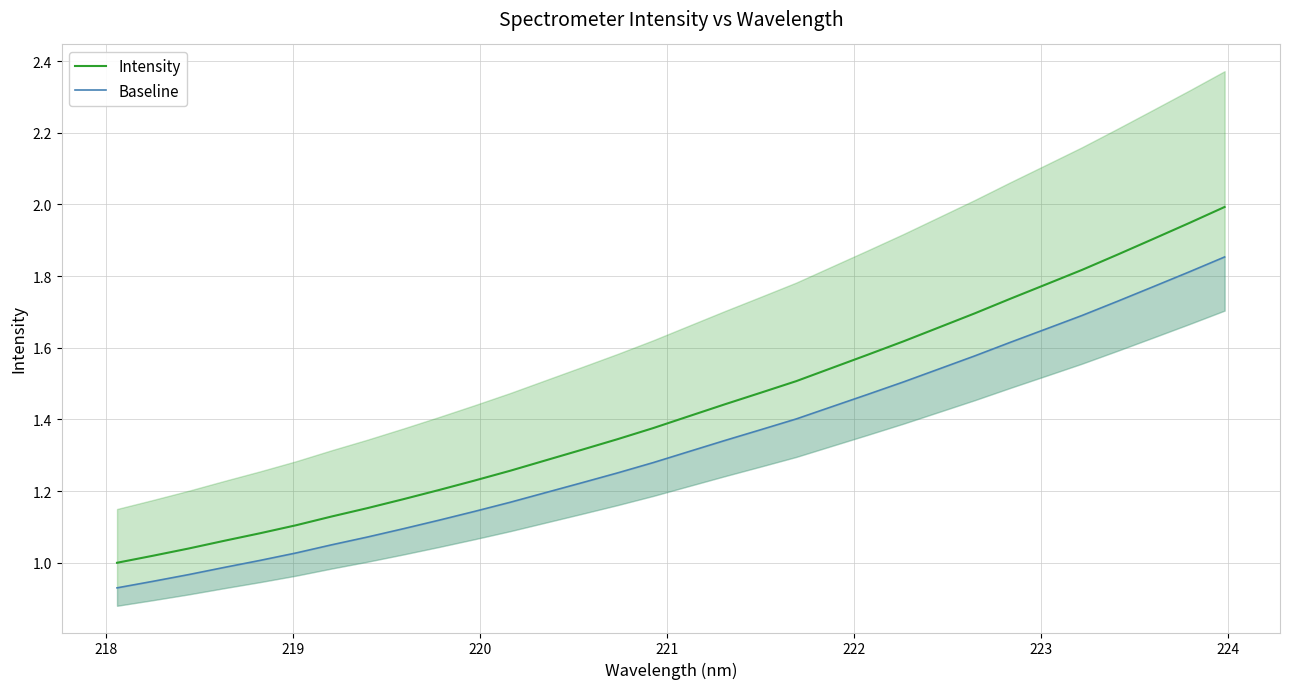

What is the value of the Intensity point at the 7th from the left?

1.1